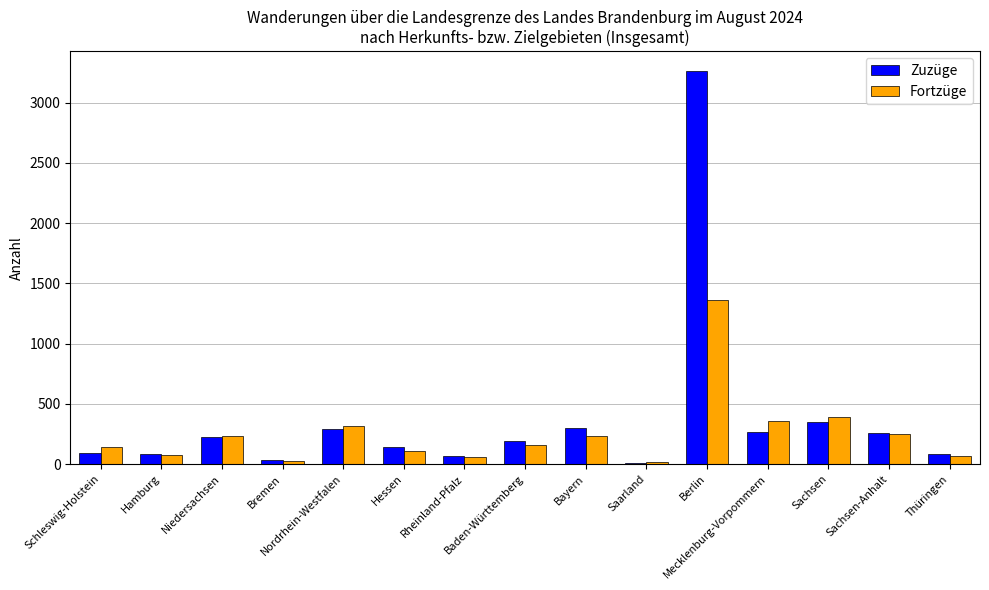

What is the value of the Fortzüge bar at the 8th from the left?

159